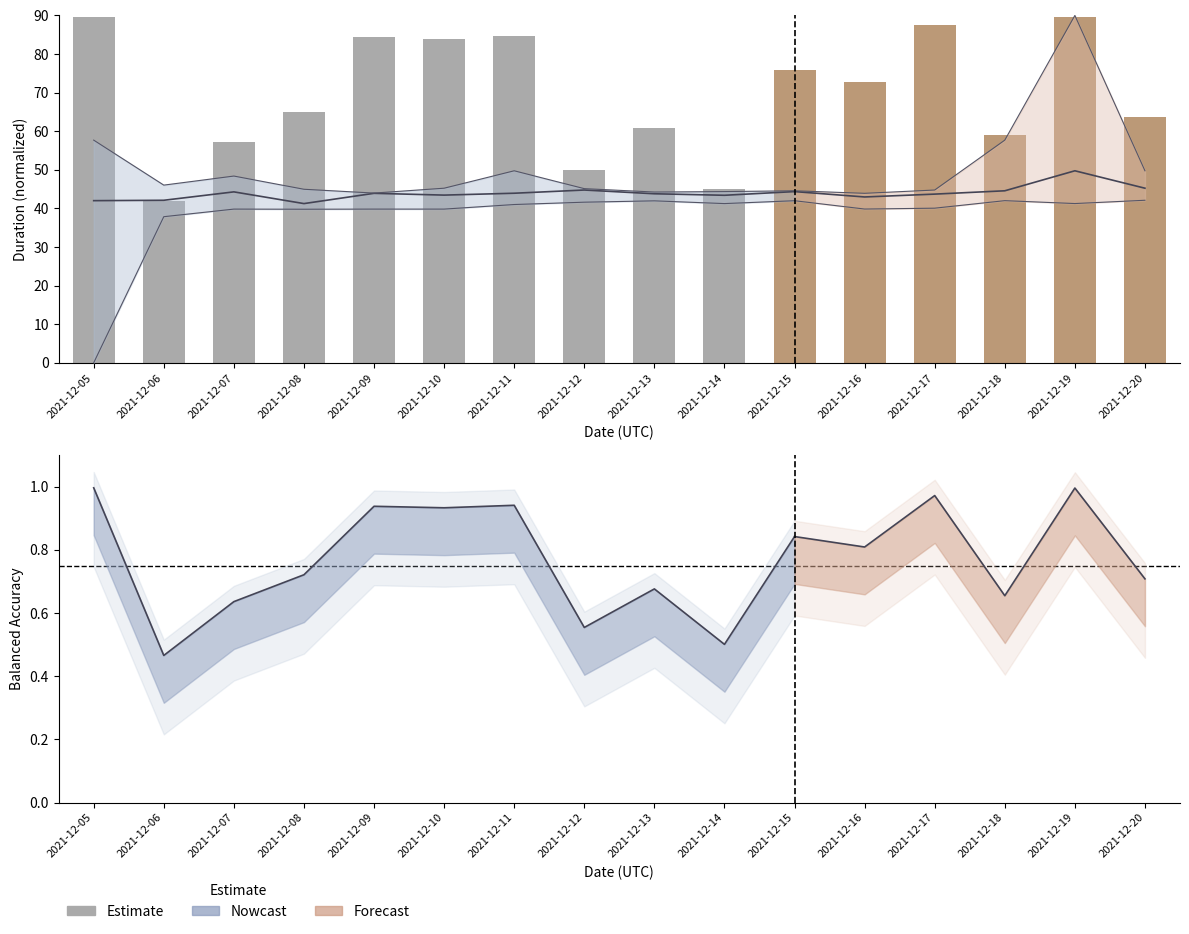

Where does the data first go above 43?

2021-12-07